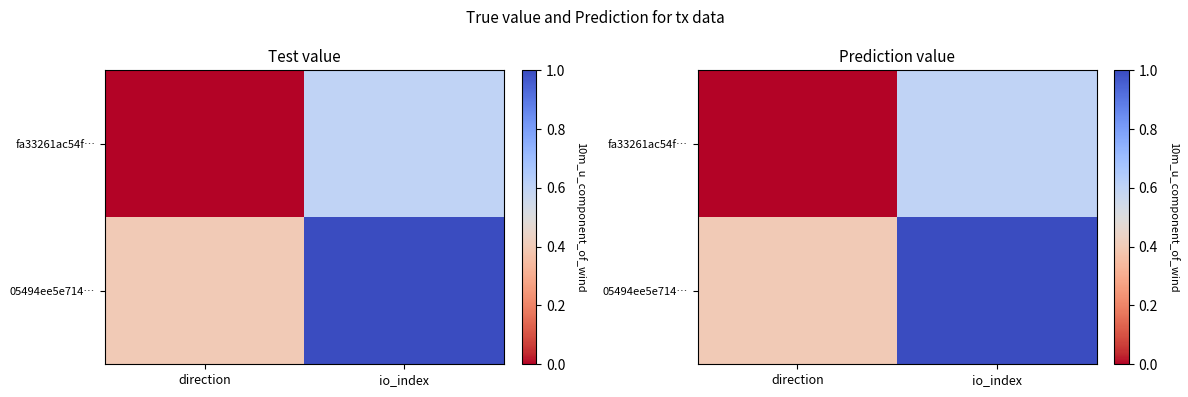

The value of fa33261ac54f… at direction is -0.4. True or false?

False